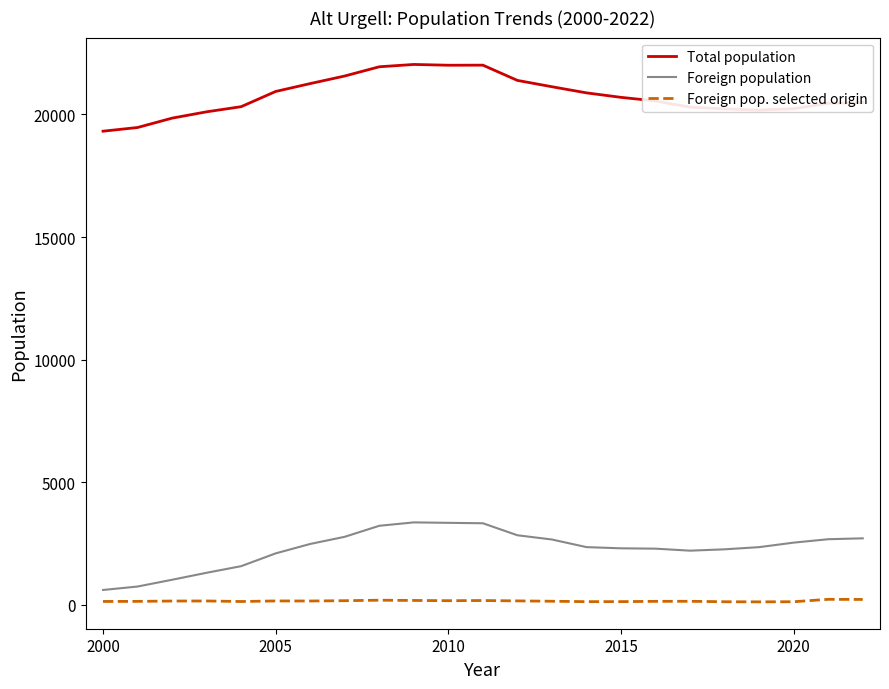

What is the minimum value for Foreign population?

608